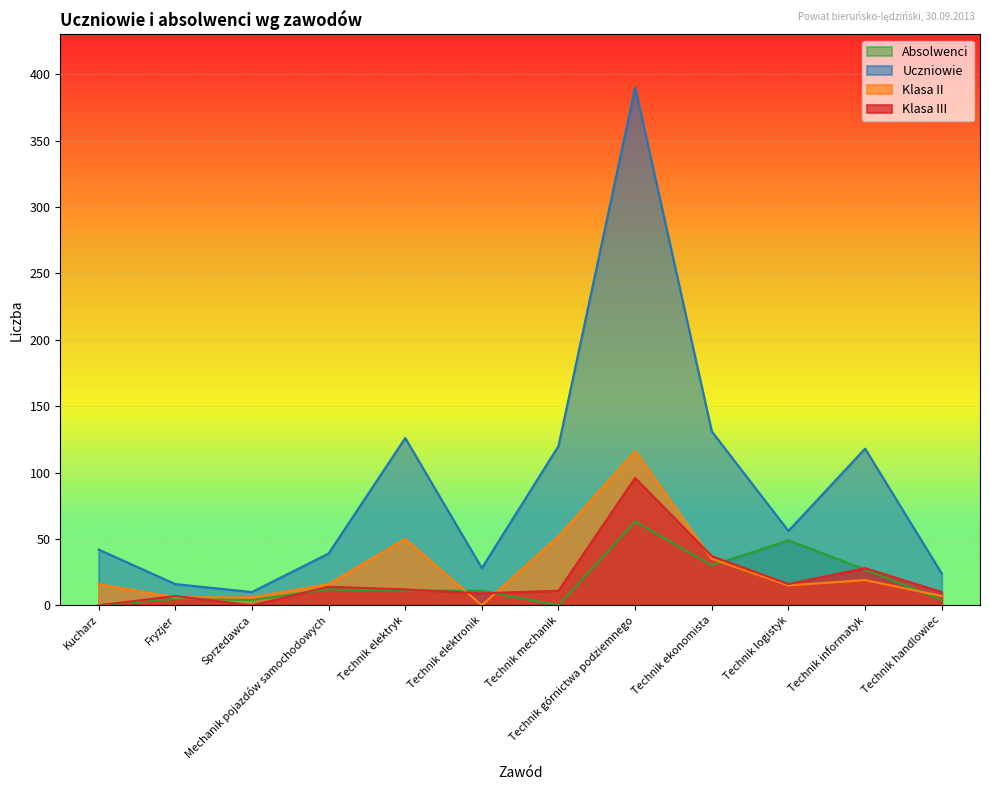

What is the total value across all series at Sprzedawca?

20